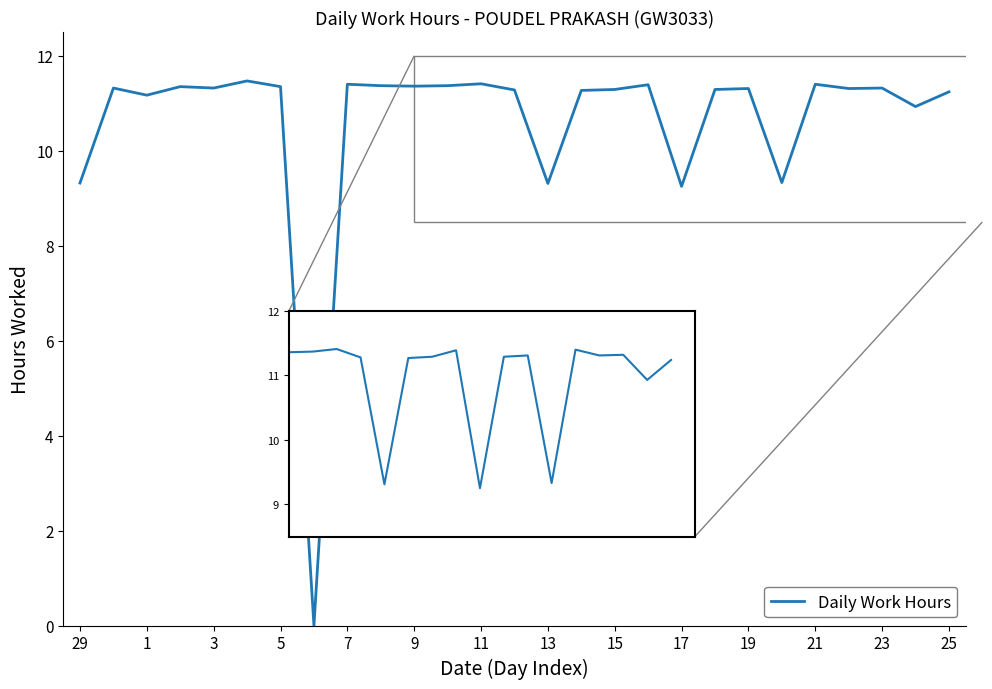

How many points are lower than both their immediate neighbors (excluding endpoints)?

9